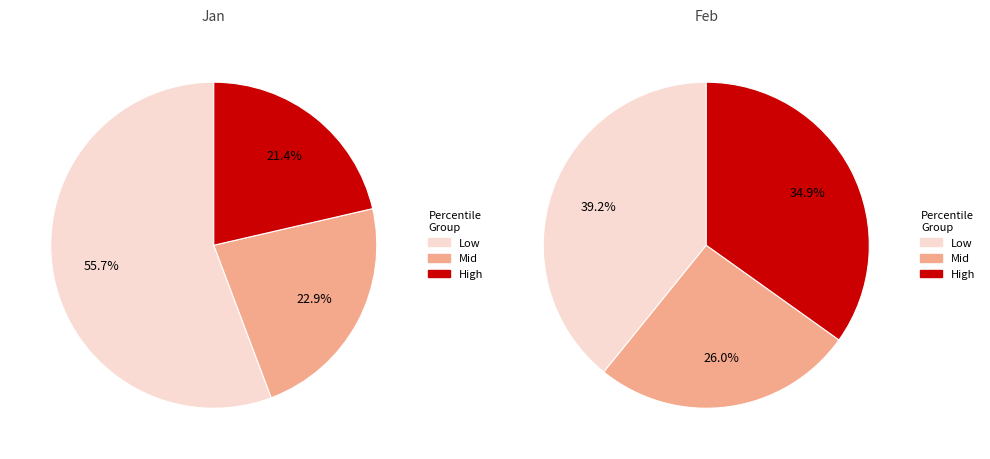

True or false: 4 accounts for 1% of the total.

False